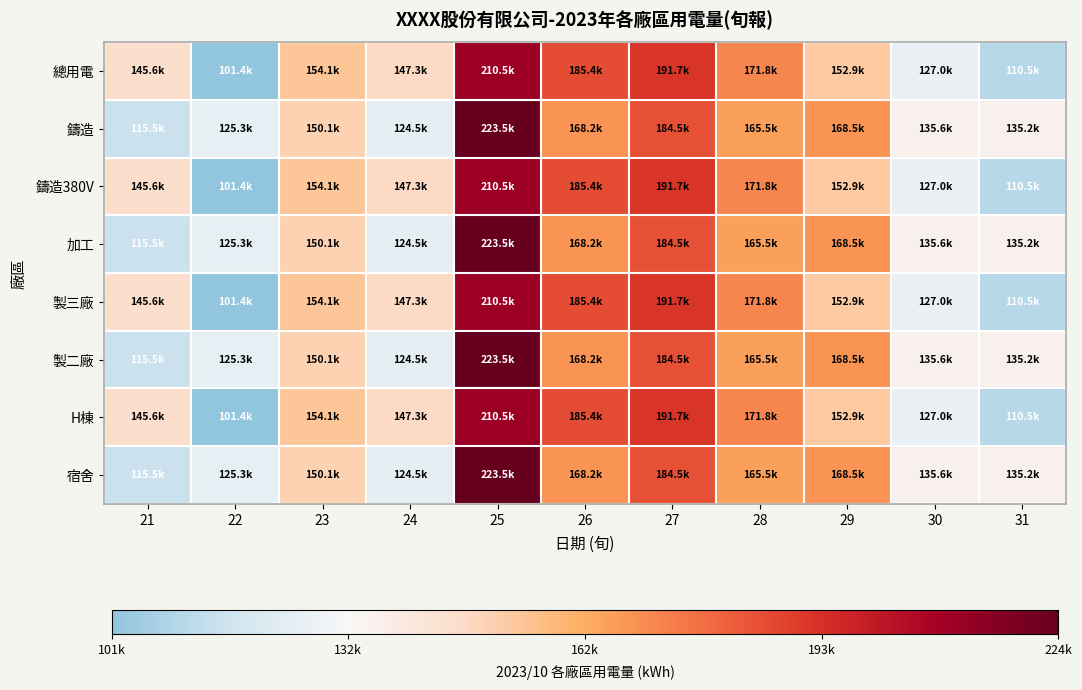

Which series has the largest range (max minus min)?

總用電